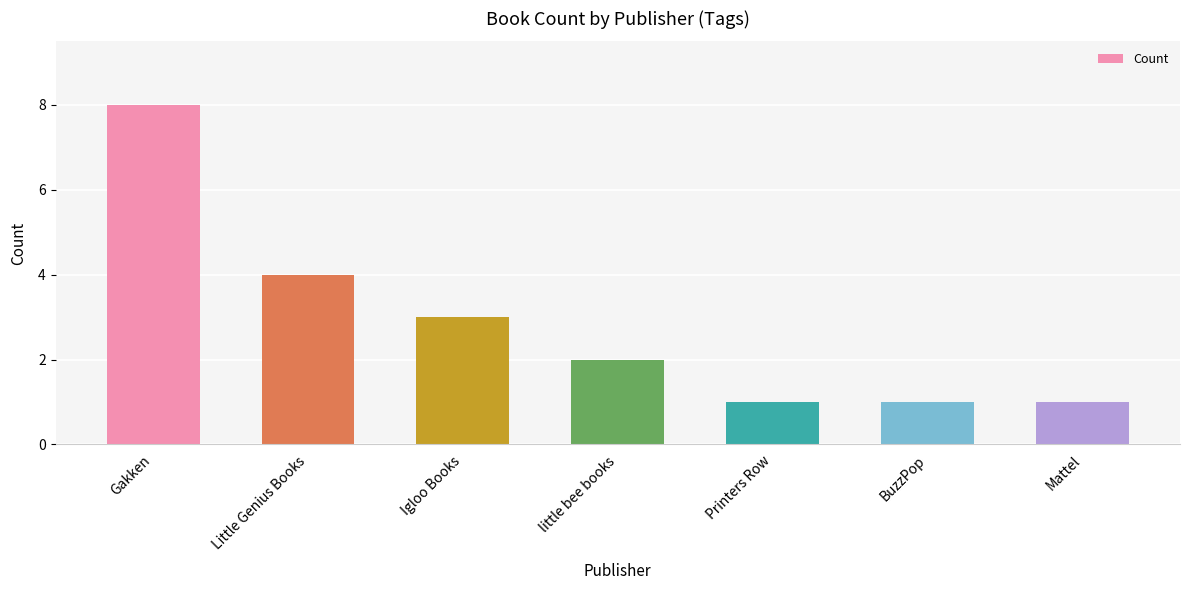

The value at Mattel is 1. True or false?

True